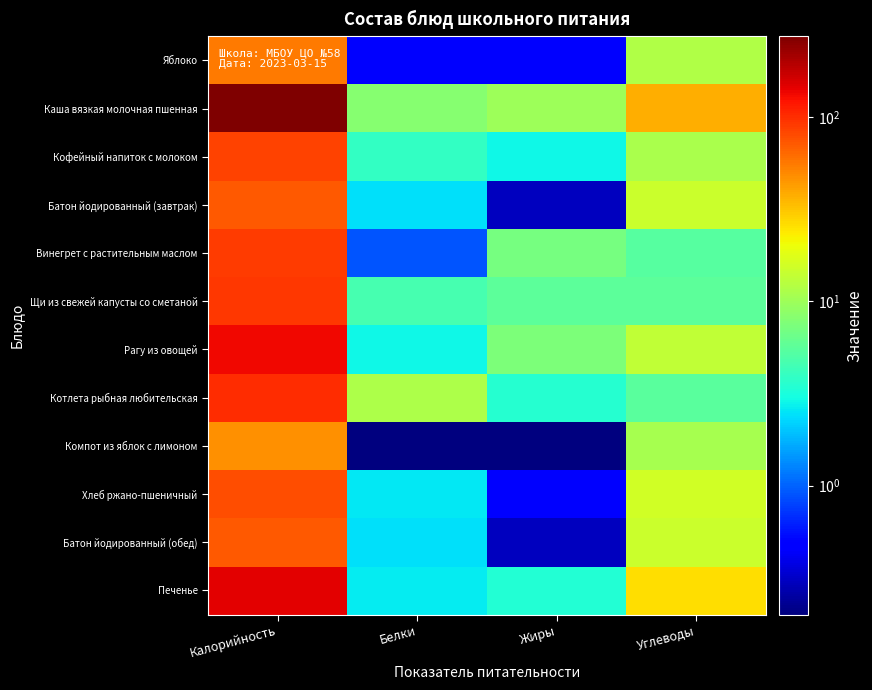

What is the smallest value displayed?

0.2